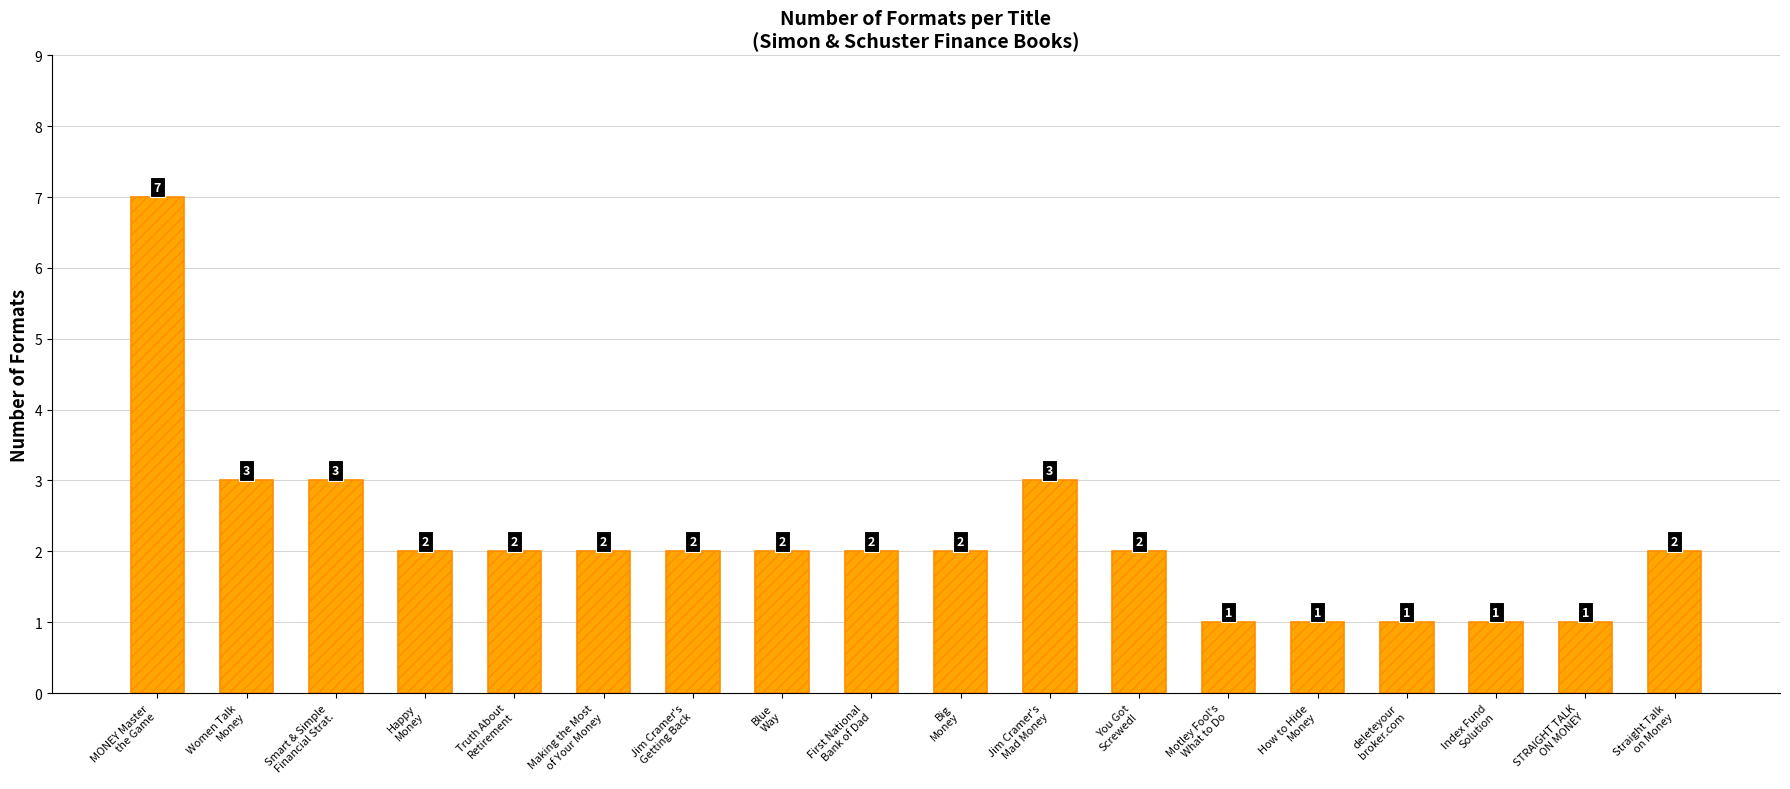

True or false: the data shows 1 at Index Fund
Solution.

True